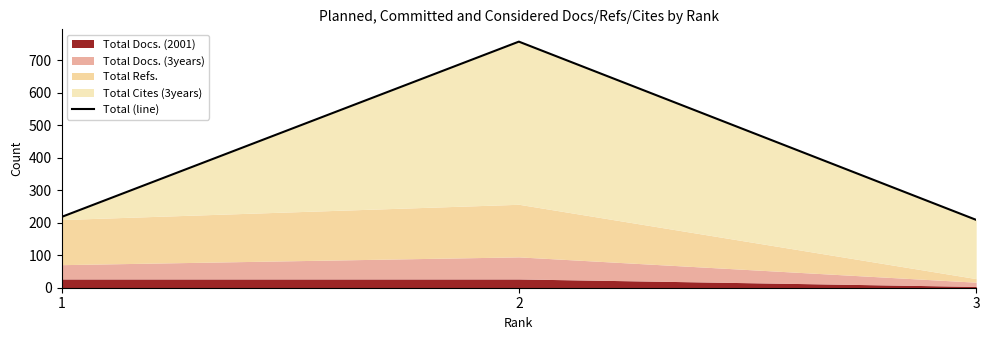

What is the approximate value at 3?

209